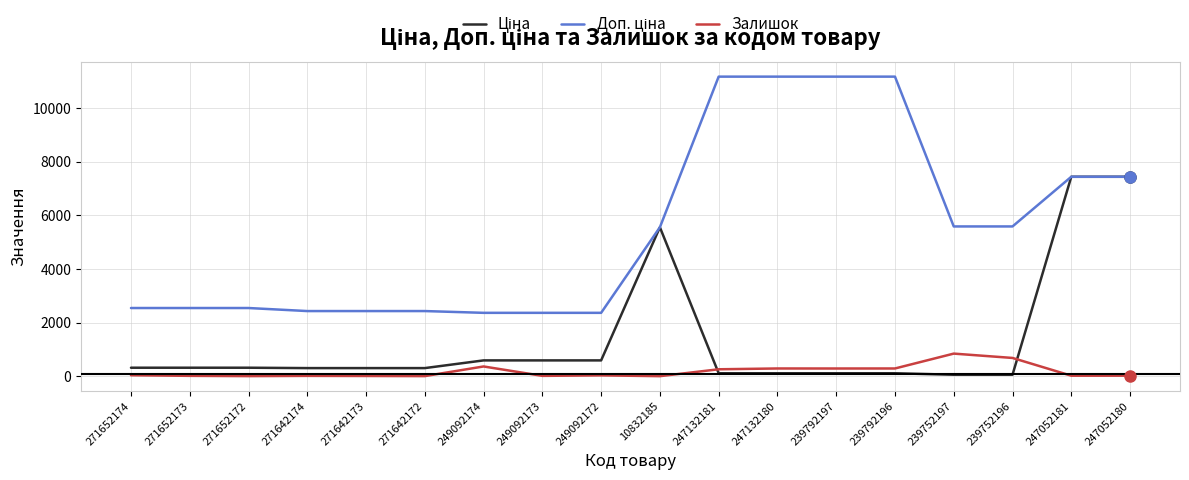

True or false: Залишок has a value of 290.0 at 247132180.

True